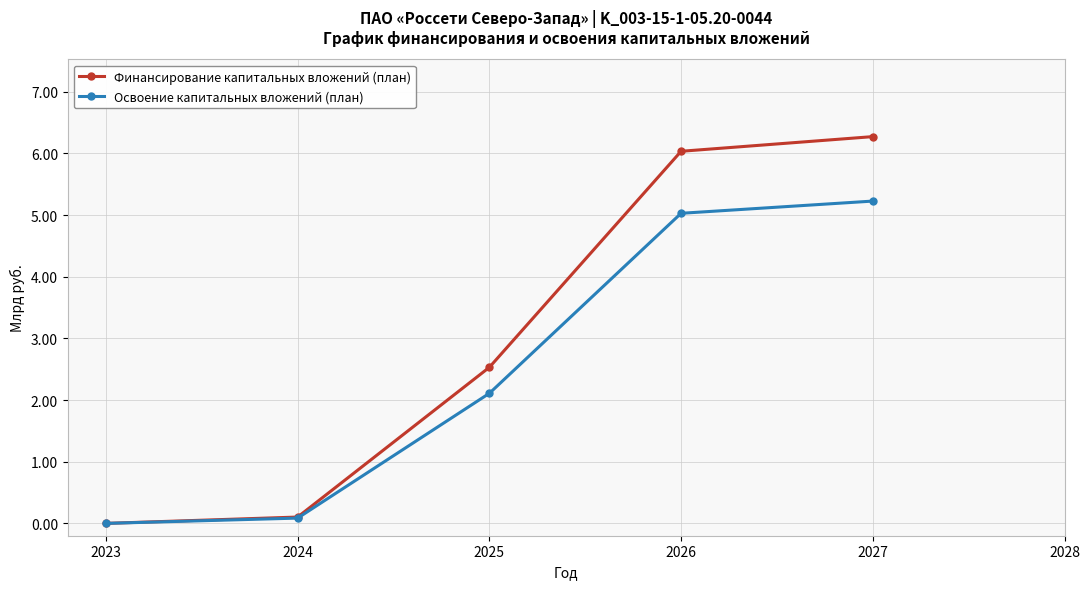

At 2026, list the series in order from largest to smallest.

Финансирование капитальных вложений (план), Освоение капитальных вложений (план)